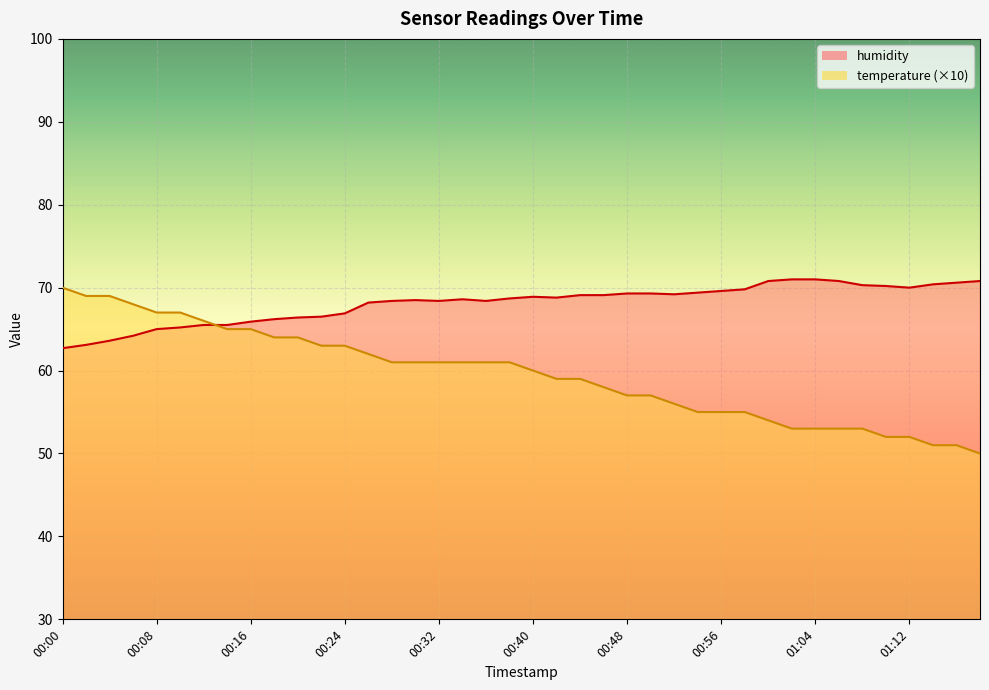

Rank the series at 00:04 from lowest to highest value.

humidity, temperature